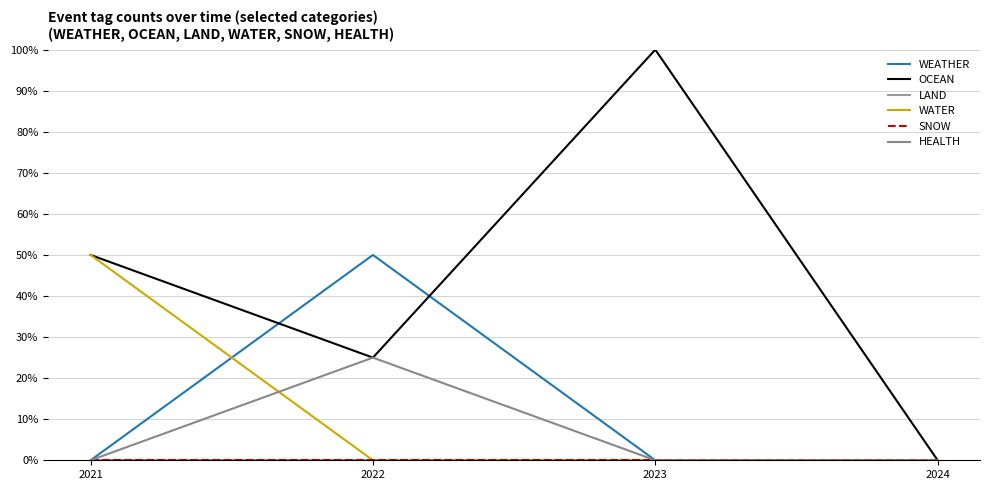

At which label does OCEAN first exceed 50?

2023